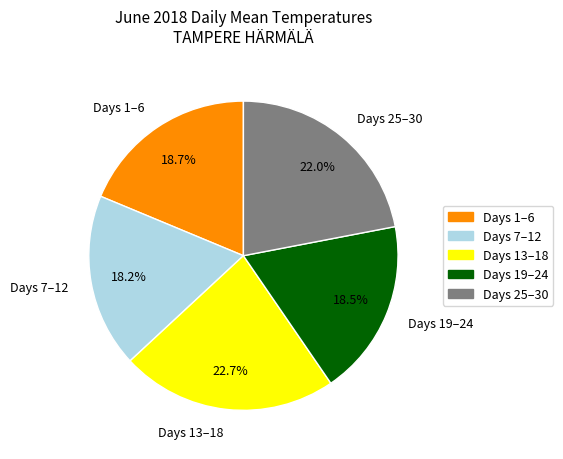

How many slices are in this pie chart?

5